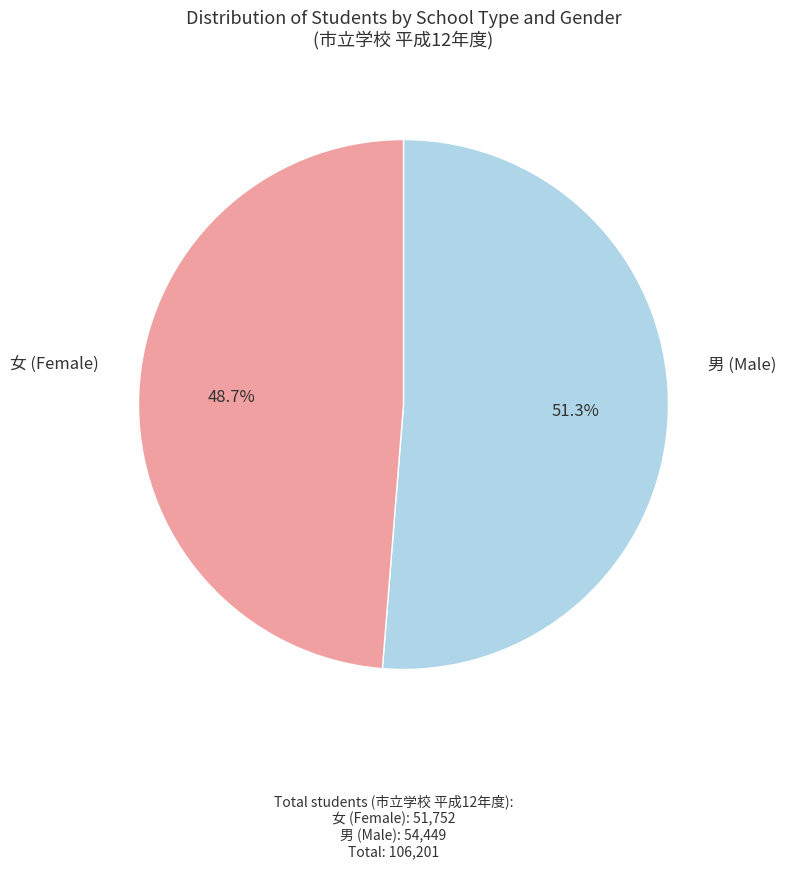

Does any single category account for the majority?

Yes